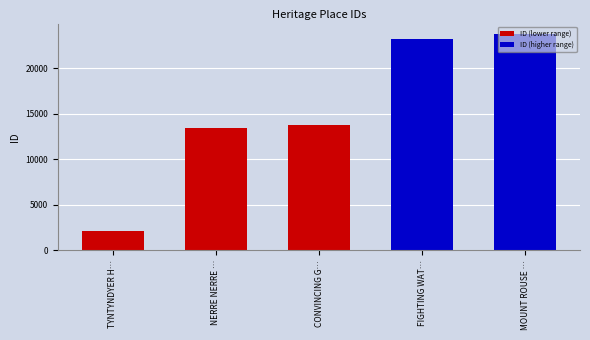

Are the bars horizontal?

No